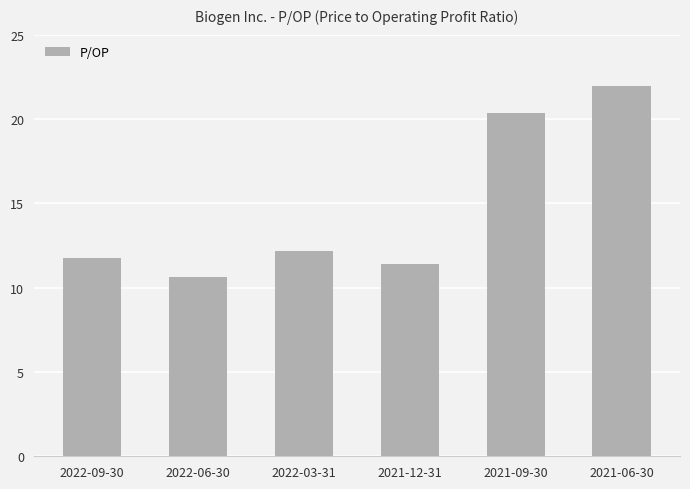

What is the maximum value shown in the chart?

22.0